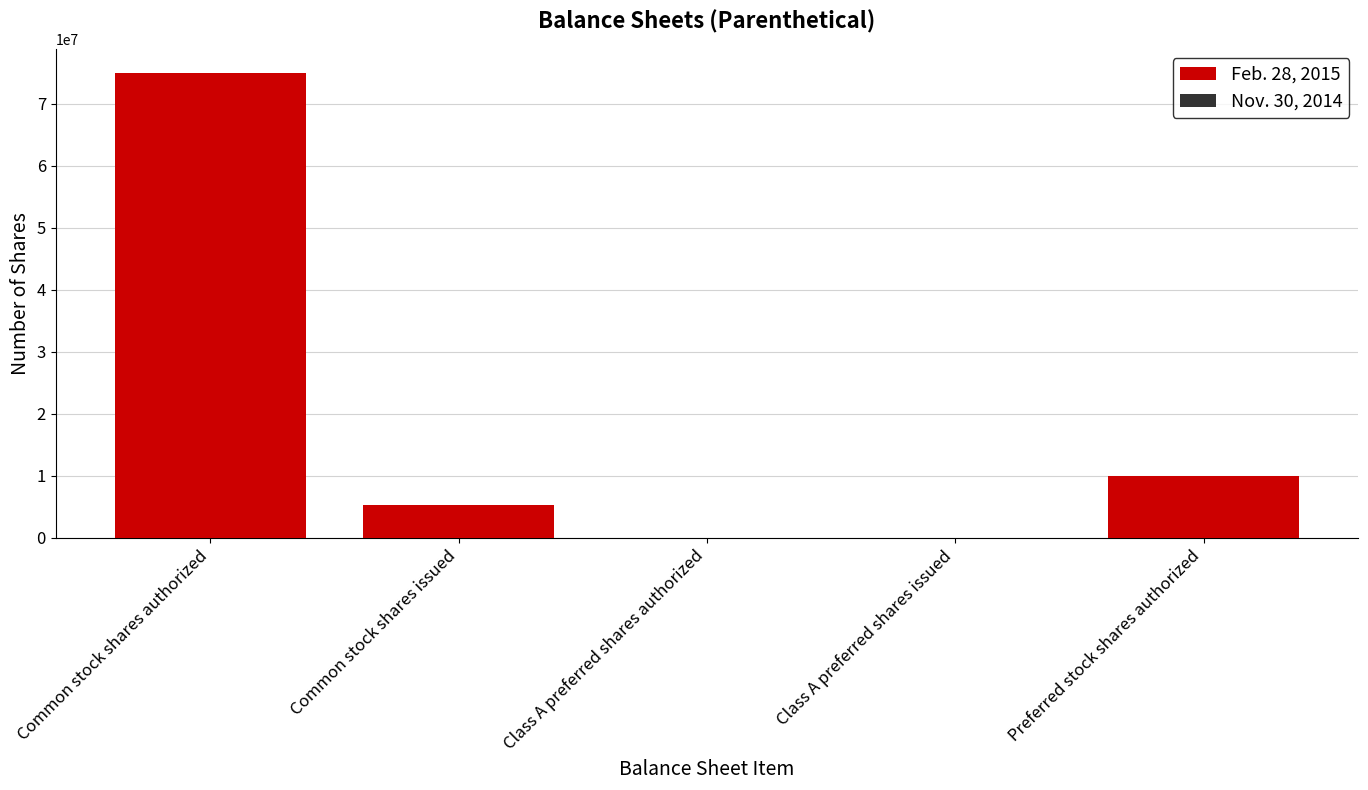

What is the difference between the second highest and minimum values in the Nov. 30, 2014 series?

9970620